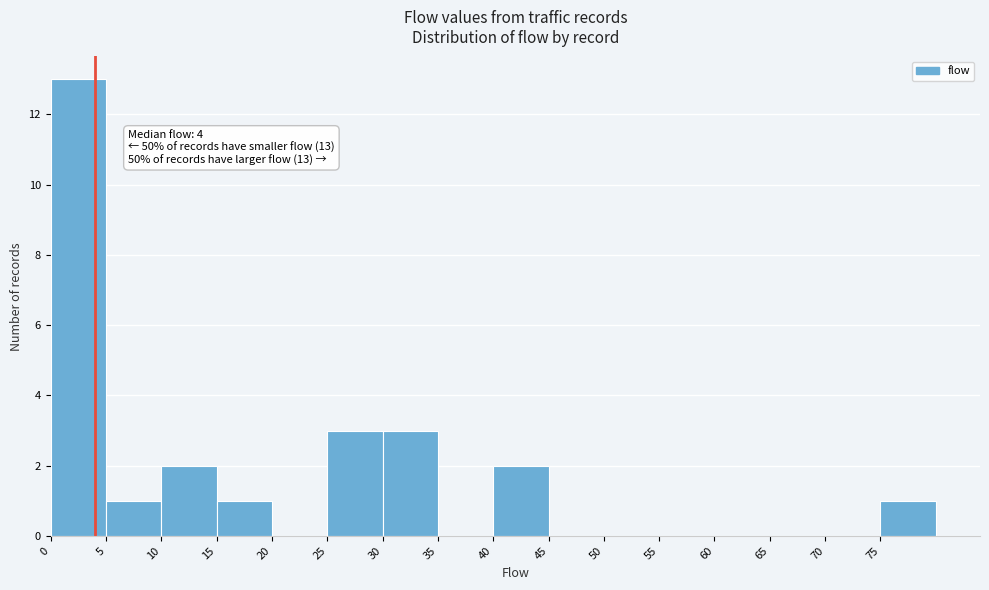

Over which range of the x-axis is the bar tallest?

0 to 5